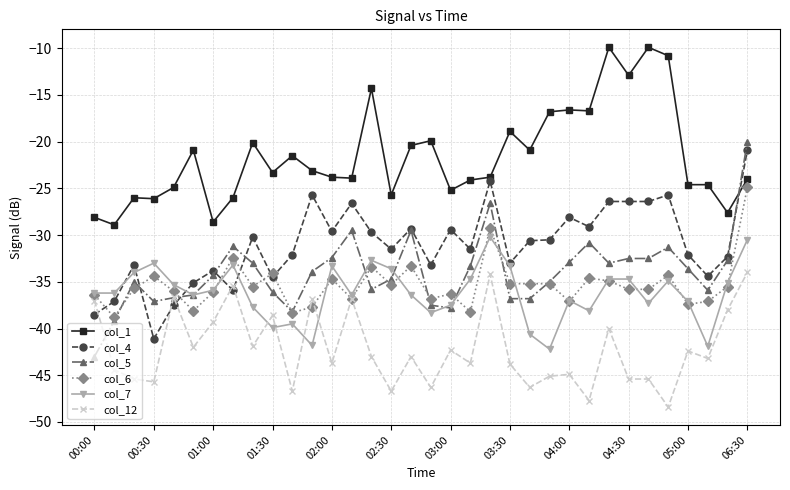

How many series are shown in this chart?

6